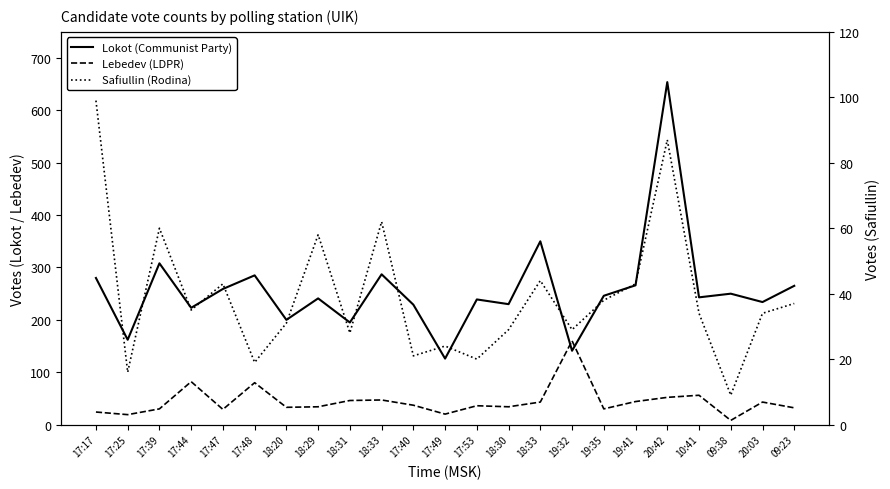

Rank the series at 18:31 from lowest to highest value.

Safiullin (Rodina), Lebedev (LDPR), Lokot (Communist Party)